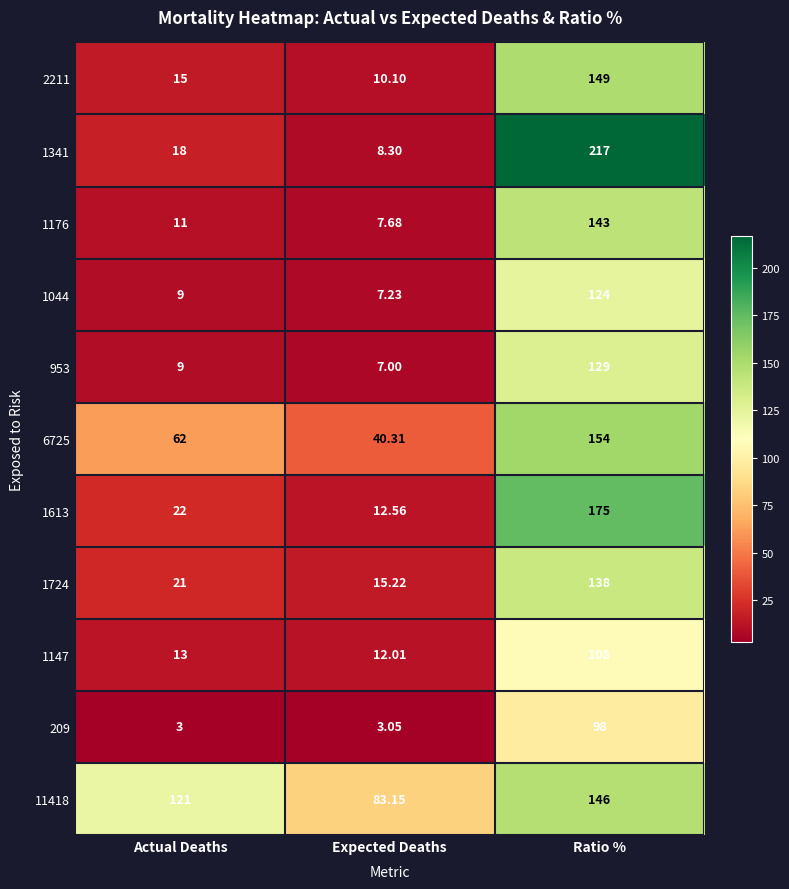

What is the greatest value displayed?

217.0